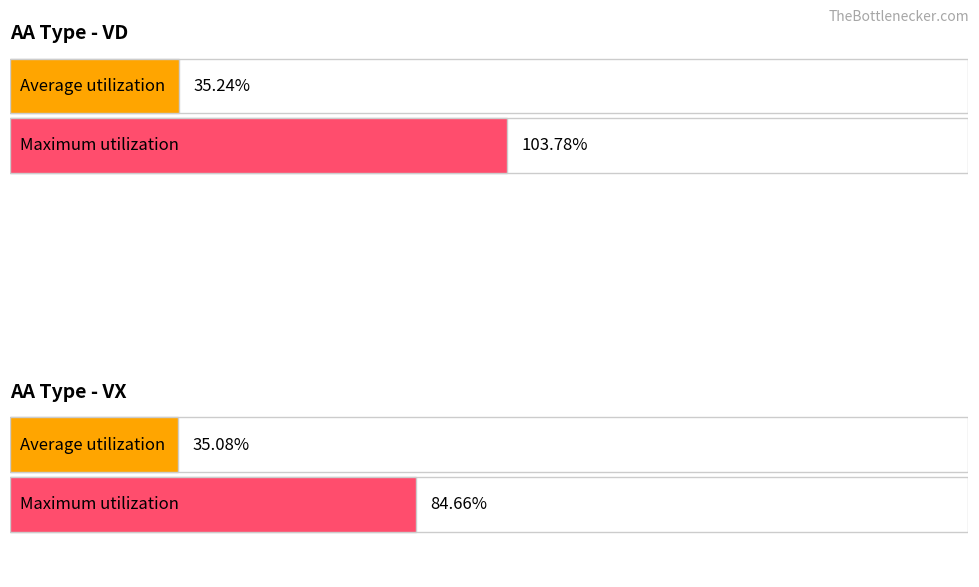

The Average utilization series shows 15.7 at VX. True or false?

False